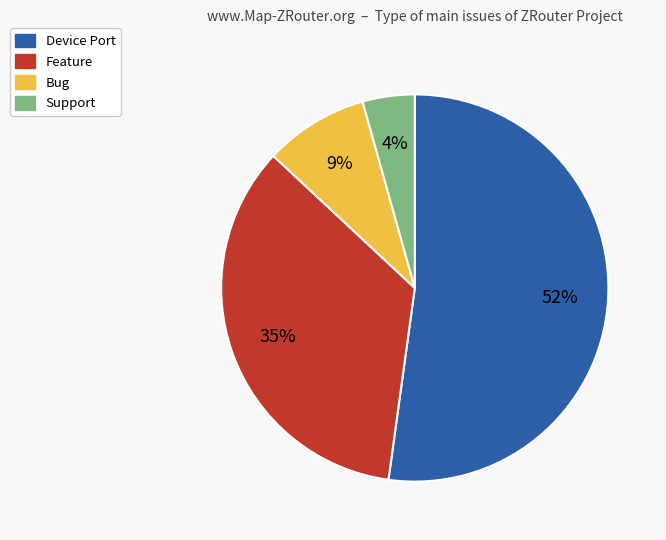

Does any single category account for the majority?

Yes